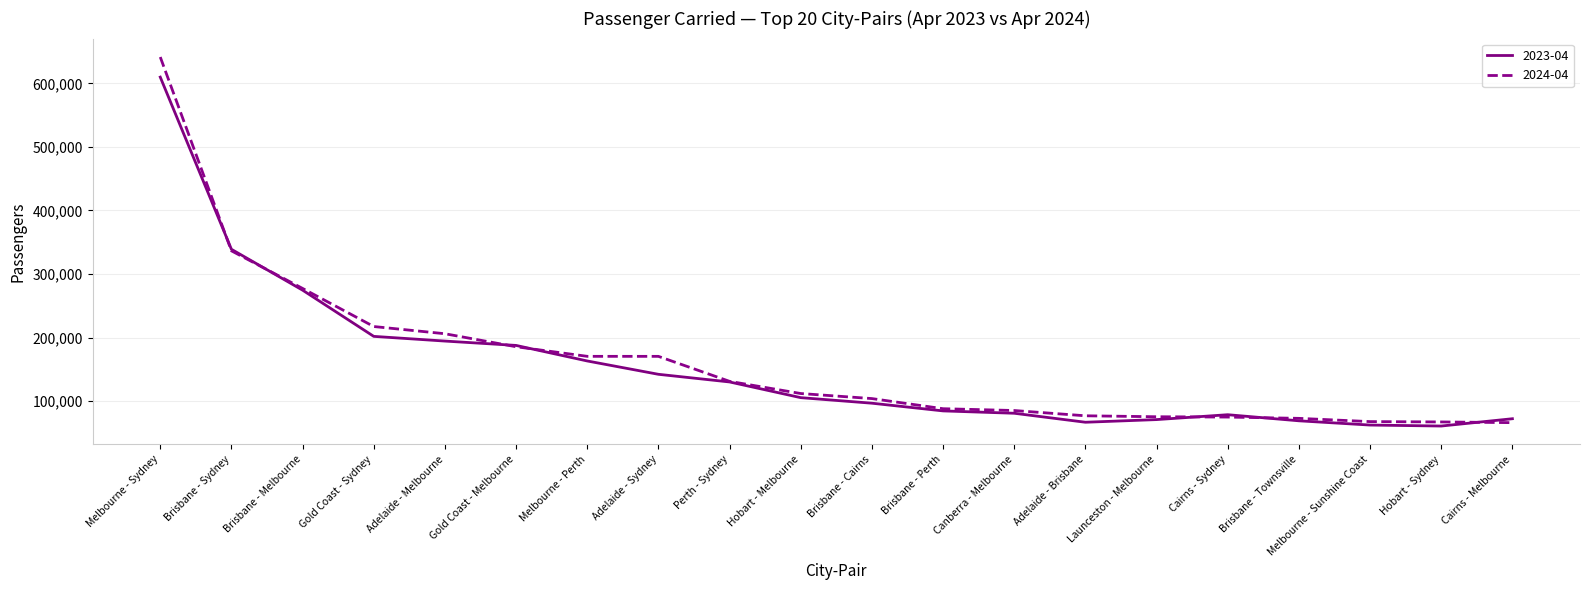

What is the greatest value displayed?

641487